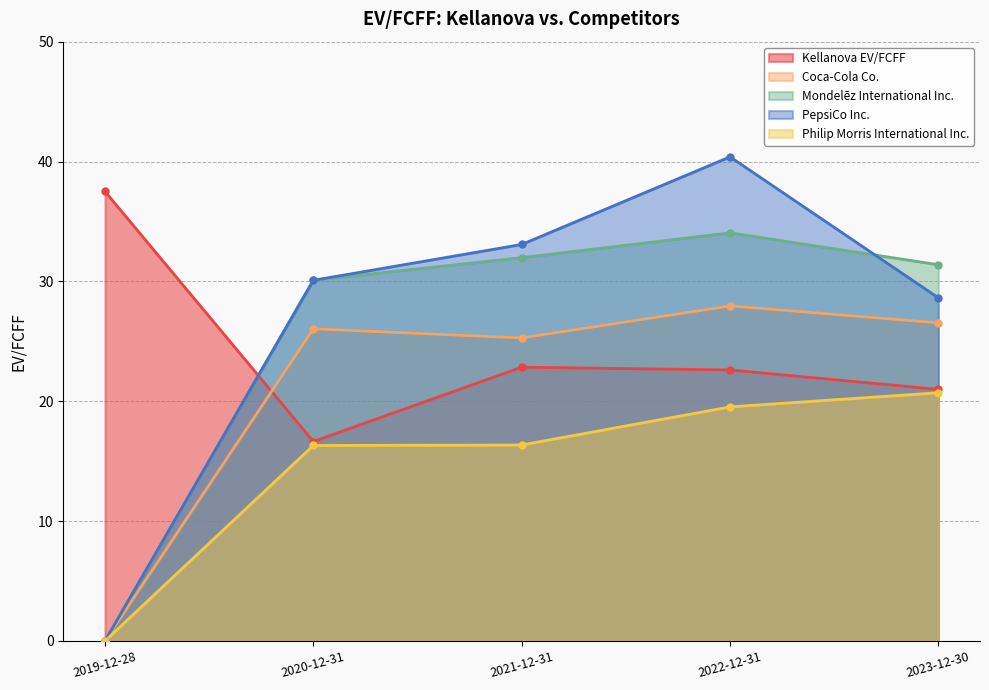

The value of Kellanova EV/FCFF at 2020-12-31 is 16.6. True or false?

True